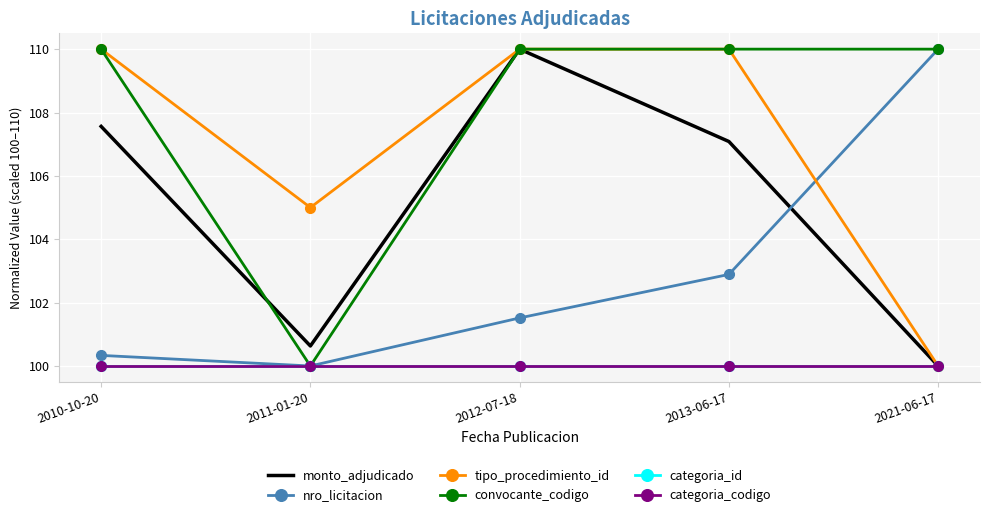

Is it true that categoria_id equals 100.0 at 2013-06-17?

True